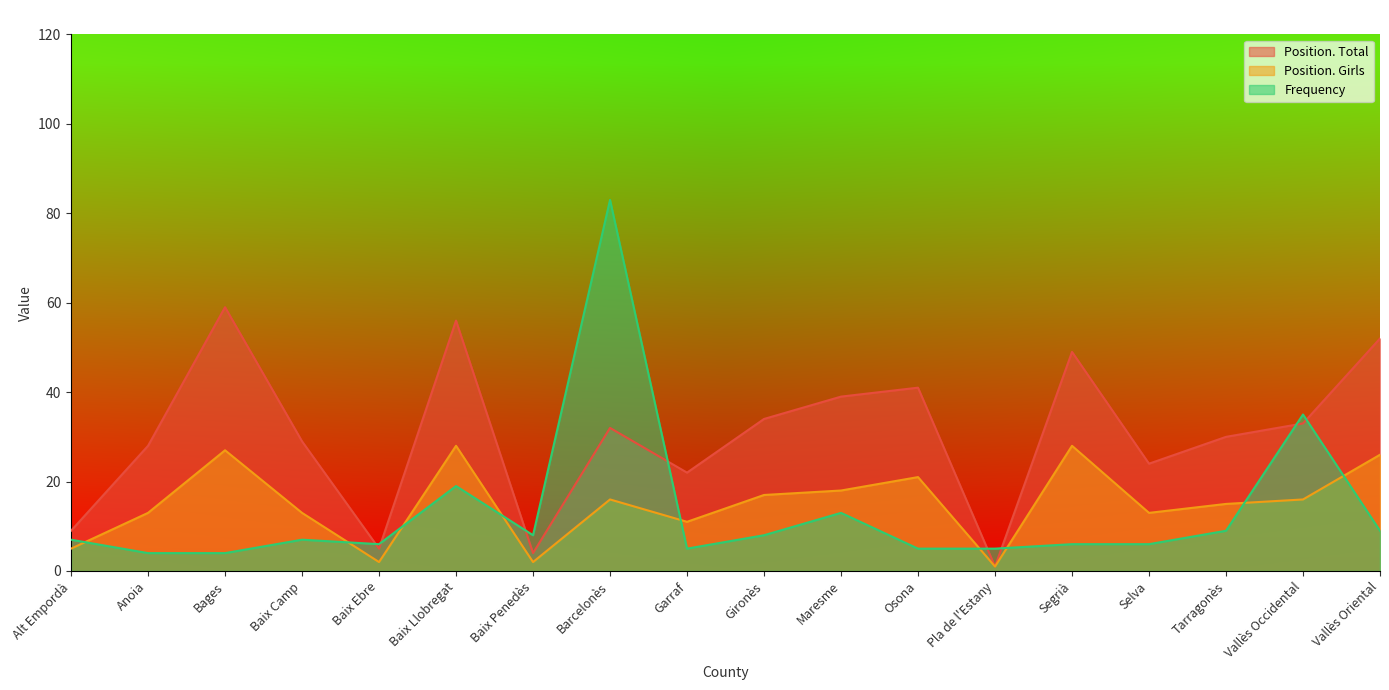

True or false: Position. Girls has a value of 4 at Vallès Occidental.

False